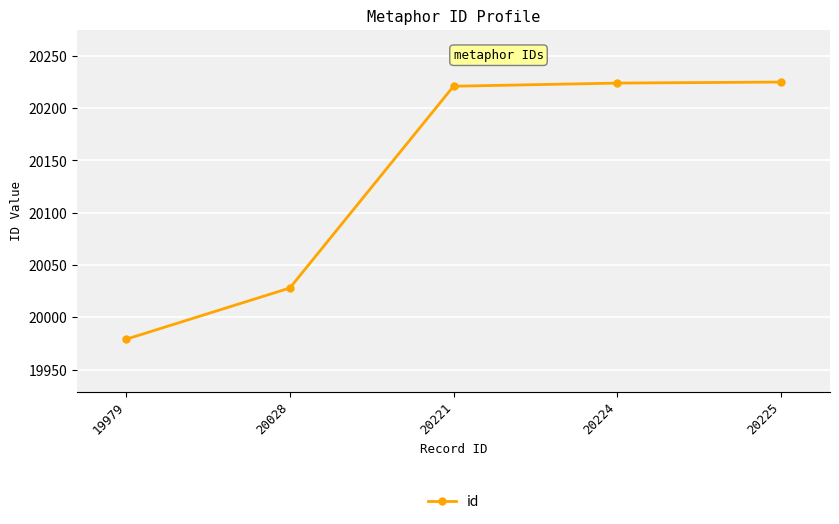

What is the difference between the maximum and minimum values?

246